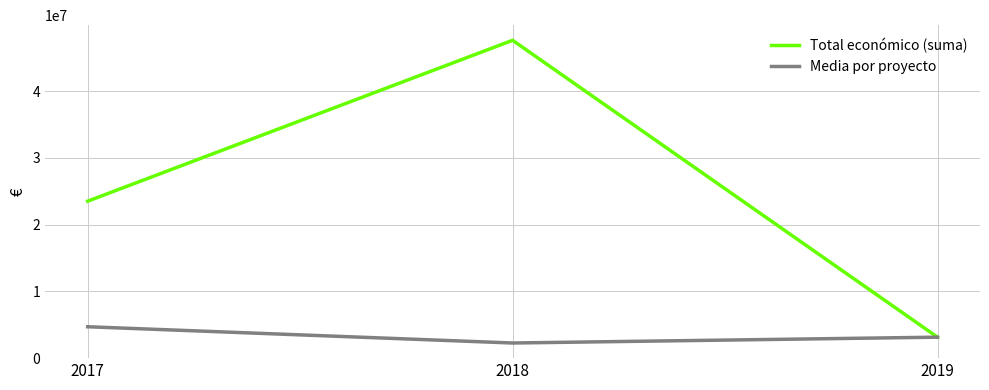

What is the sum of the Total económico (suma) values at 2018 and 2019?

50775284.0